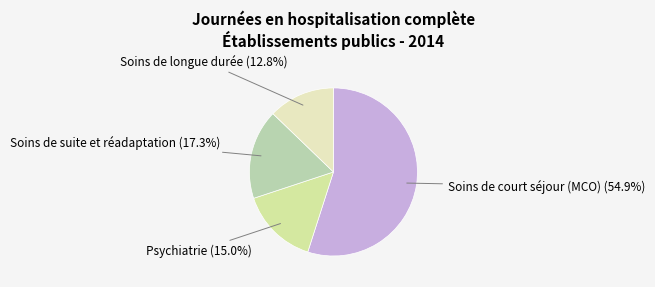

Do Psychiatrie and Soins de suite et réadaptation together represent more than half of the pie?

No